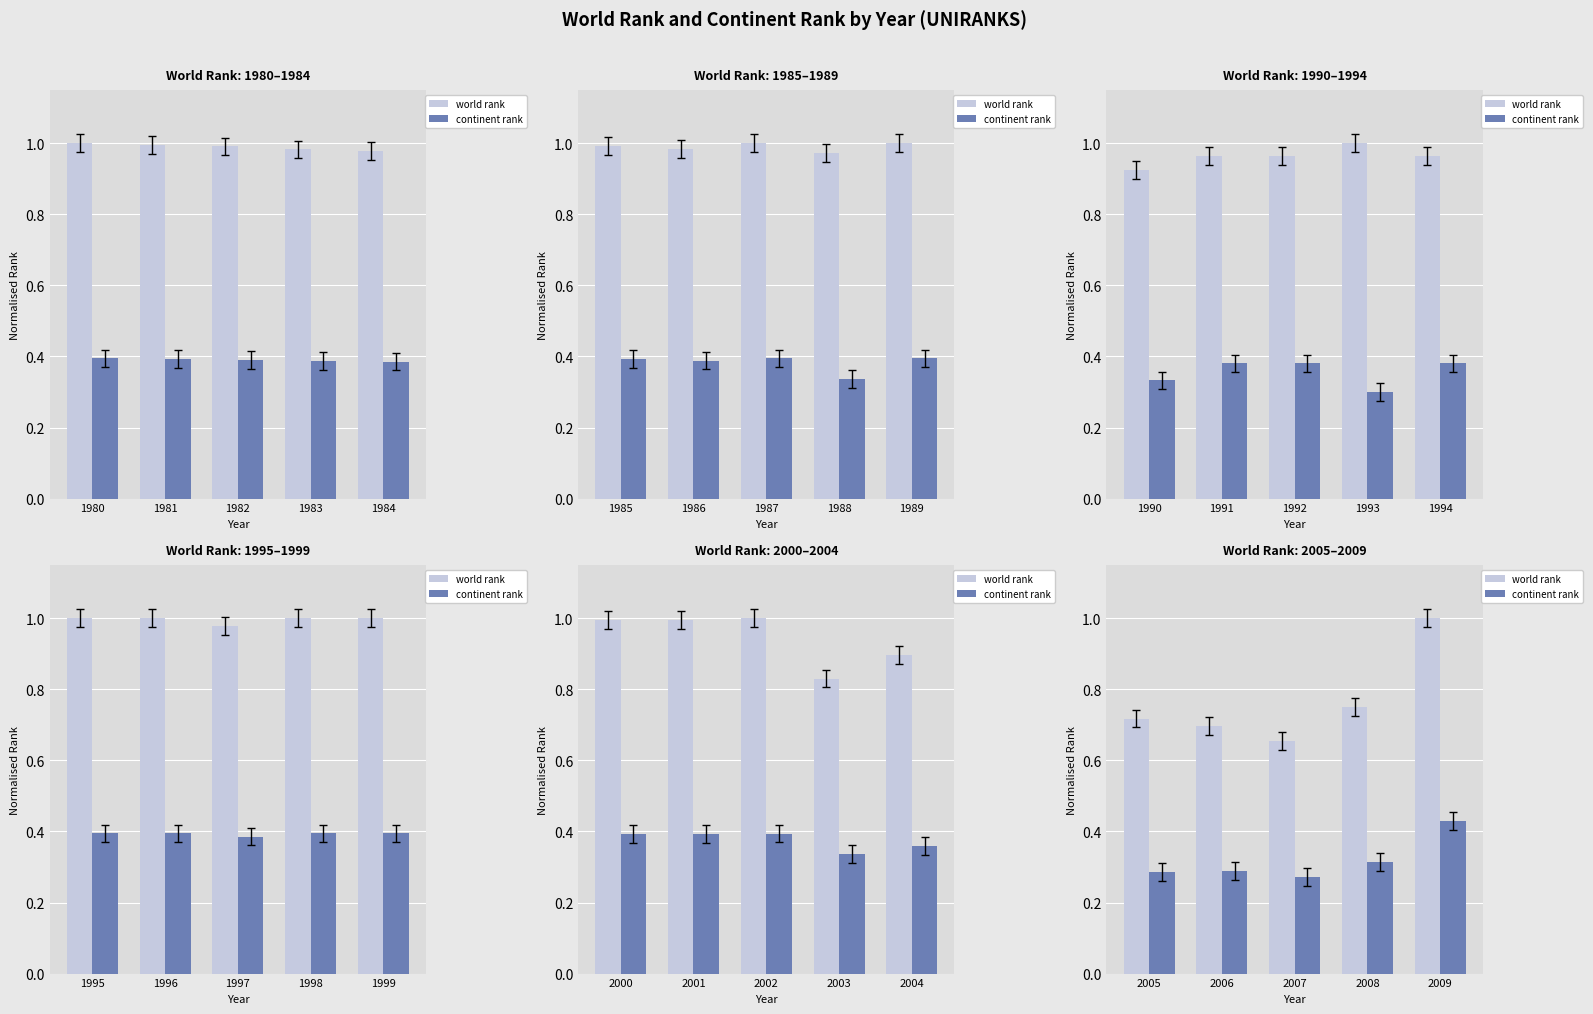

What is the difference between the maximum and minimum values in the continent rank series?

0.2